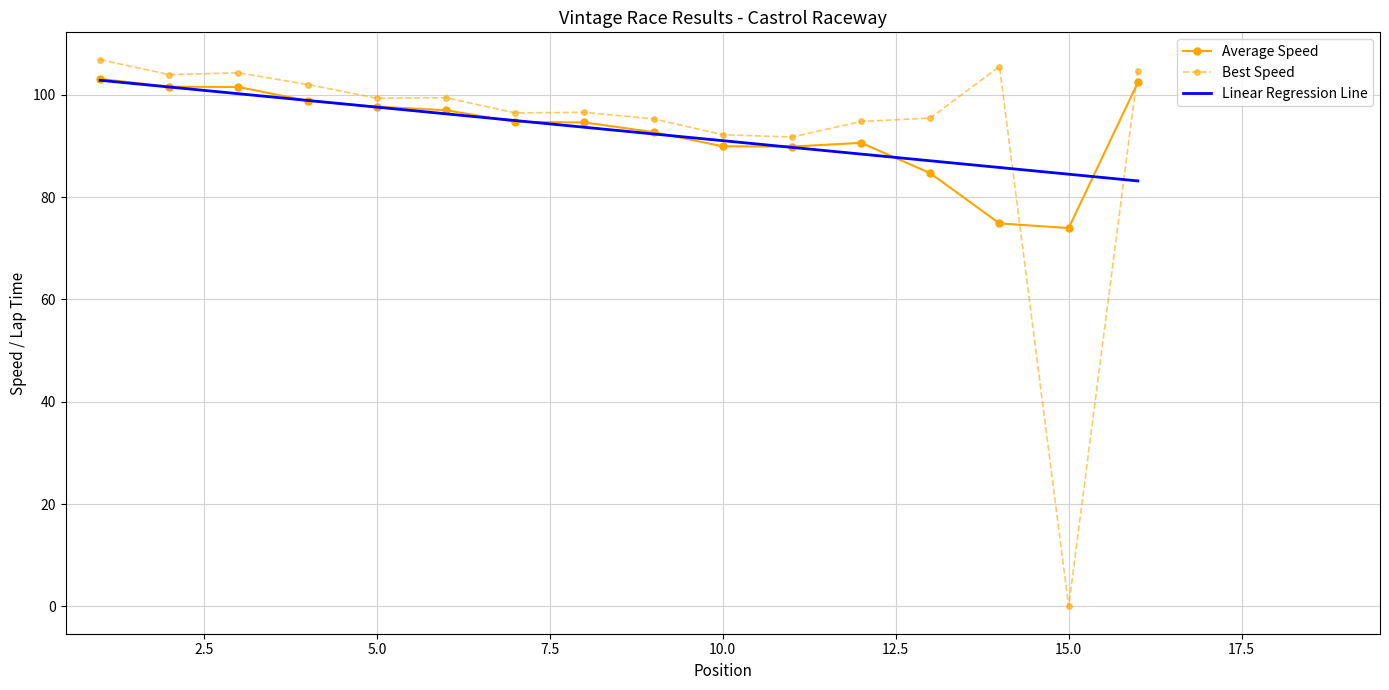

Between 6 and 10, which series saw the biggest shift?

Best Lap time